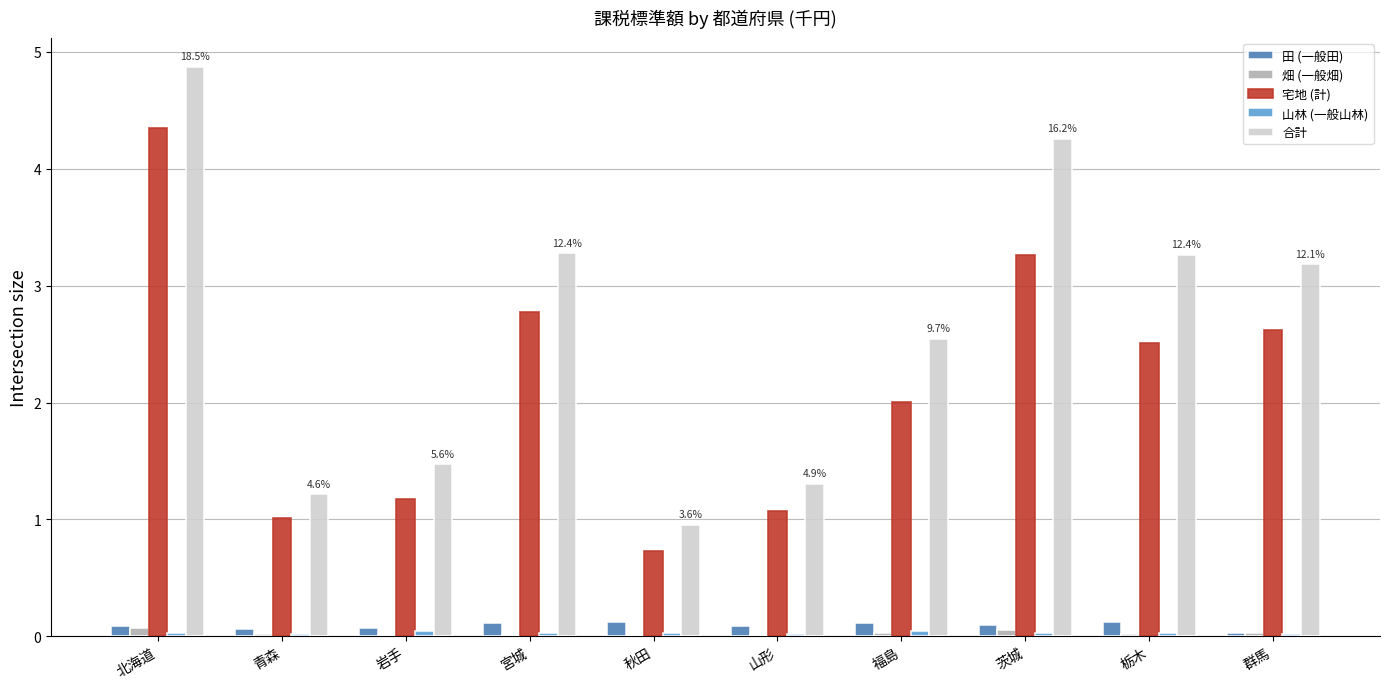

What is the greatest value displayed?

4.9